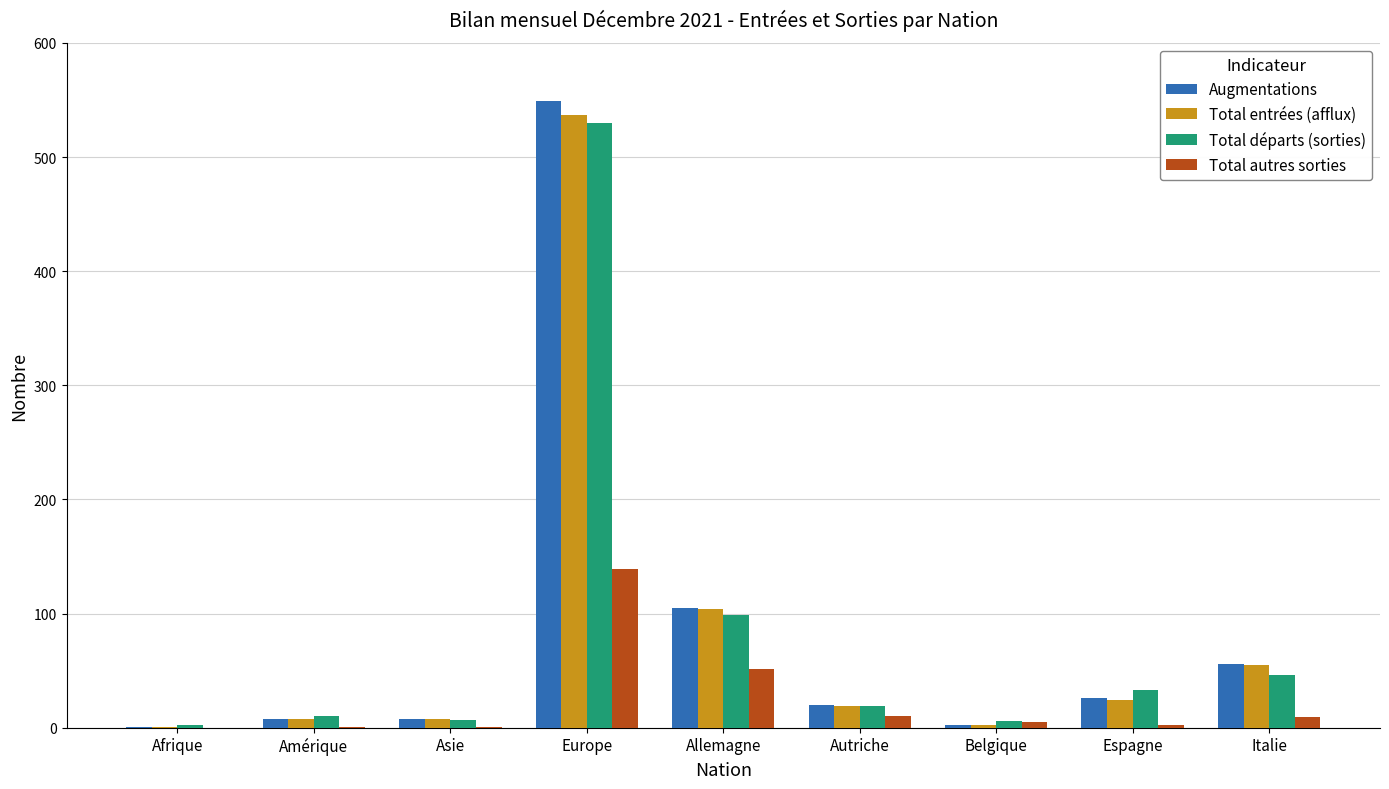

What is the sum of all Total entrées (afflux) values?

758